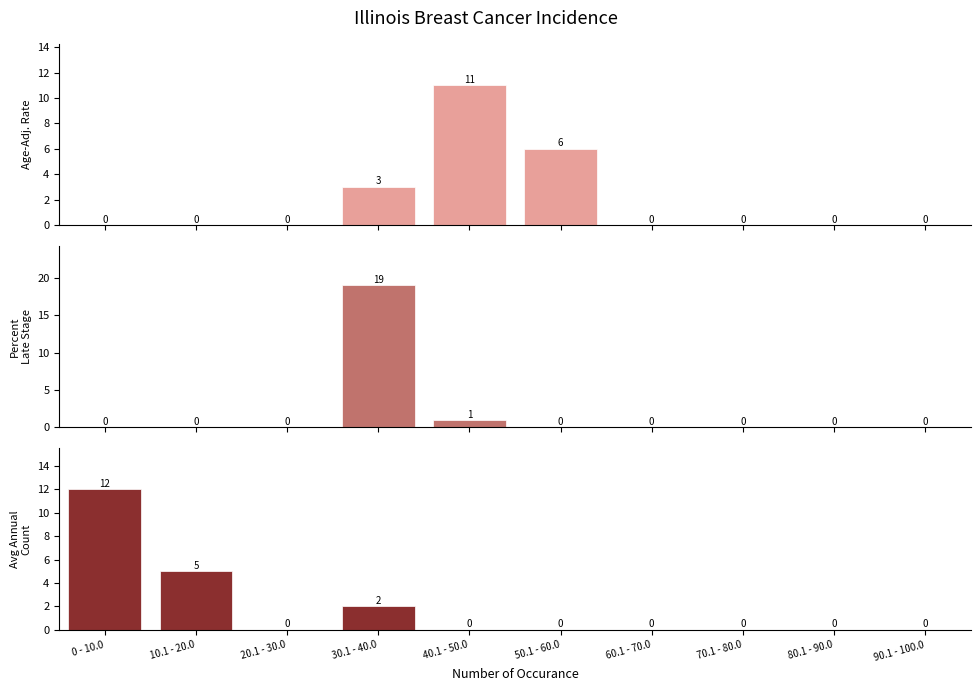

Where is Average Annual Count nearest to the value 6?

10.1 - 20.0